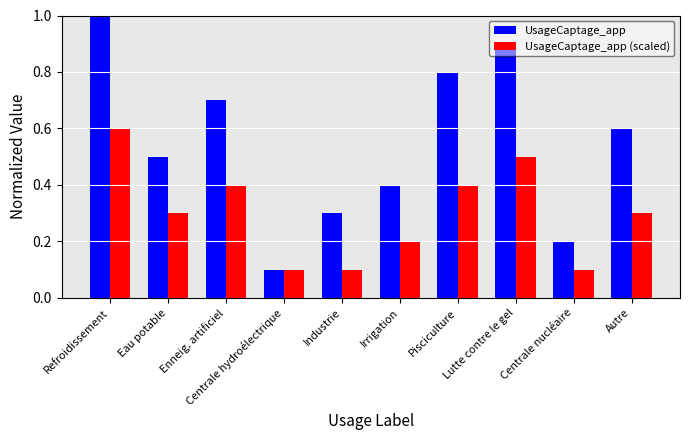

What is the label of the 7th bar from the right?

Centrale hydroélectrique